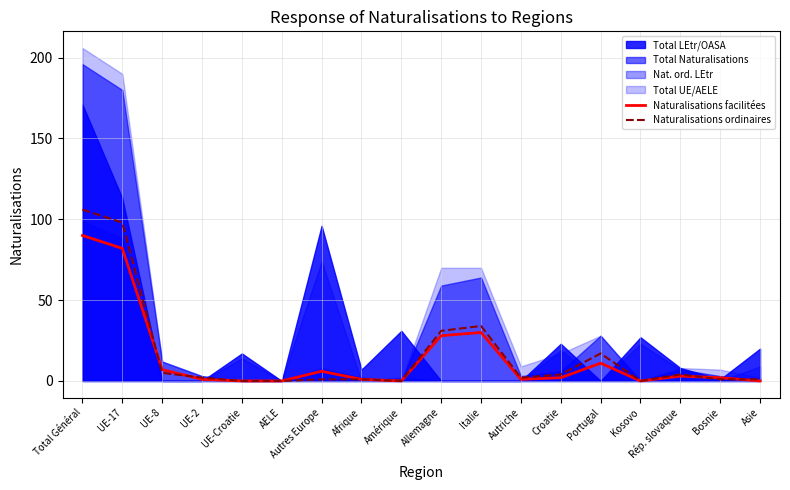

How many values in the Naturalisations facilitées series are below 2?

8